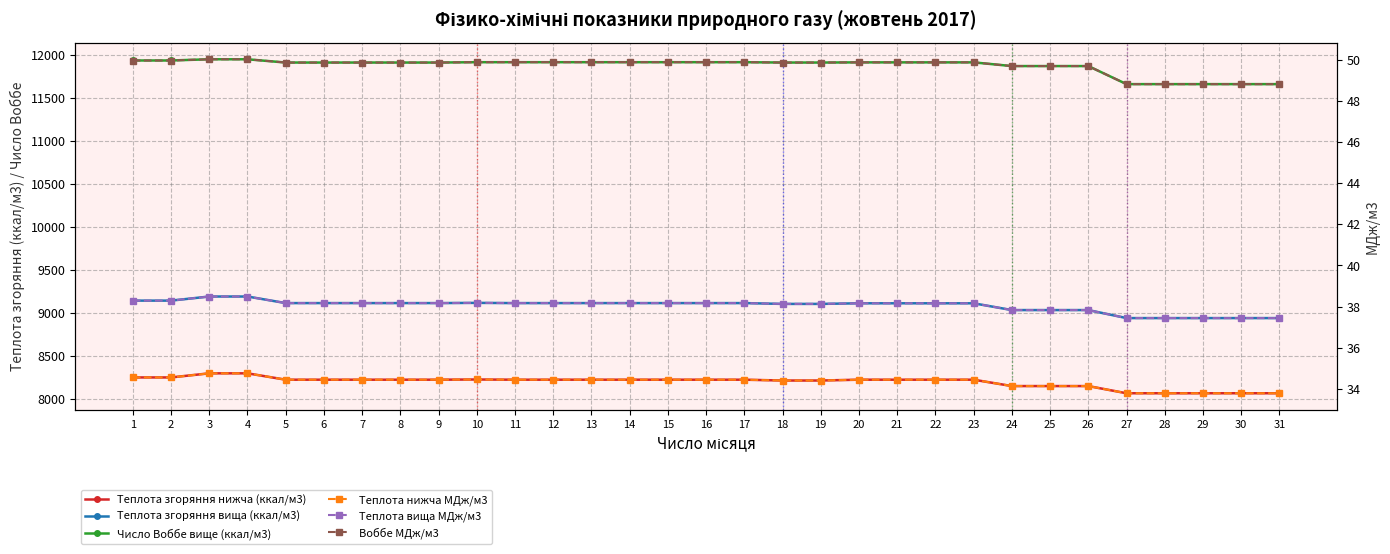

What is the total value across all series at 18?

29359.9